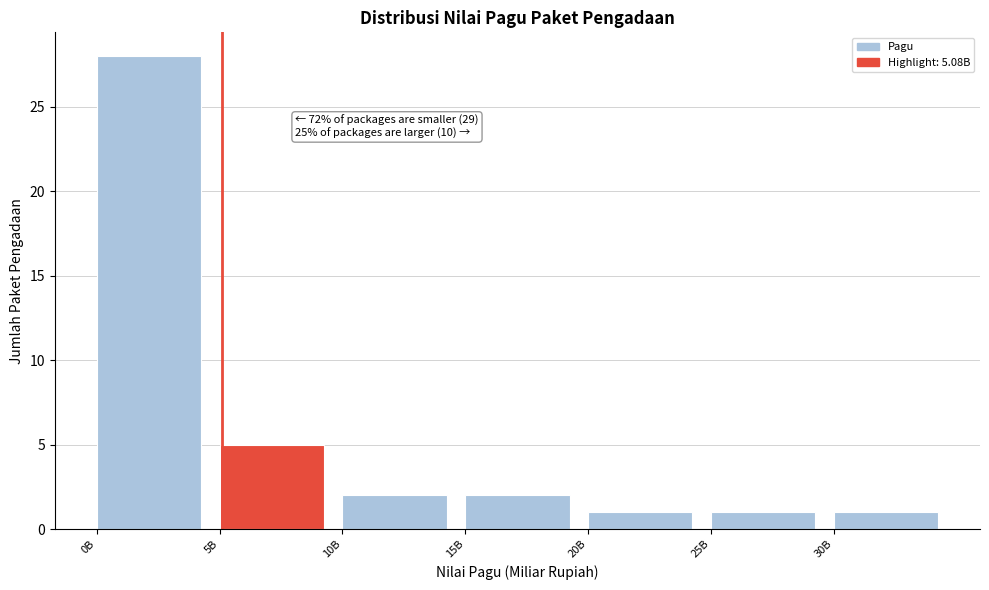

Reading left to right, transcribe all the data shown in this chart.

28	5	2	2	1	1	1